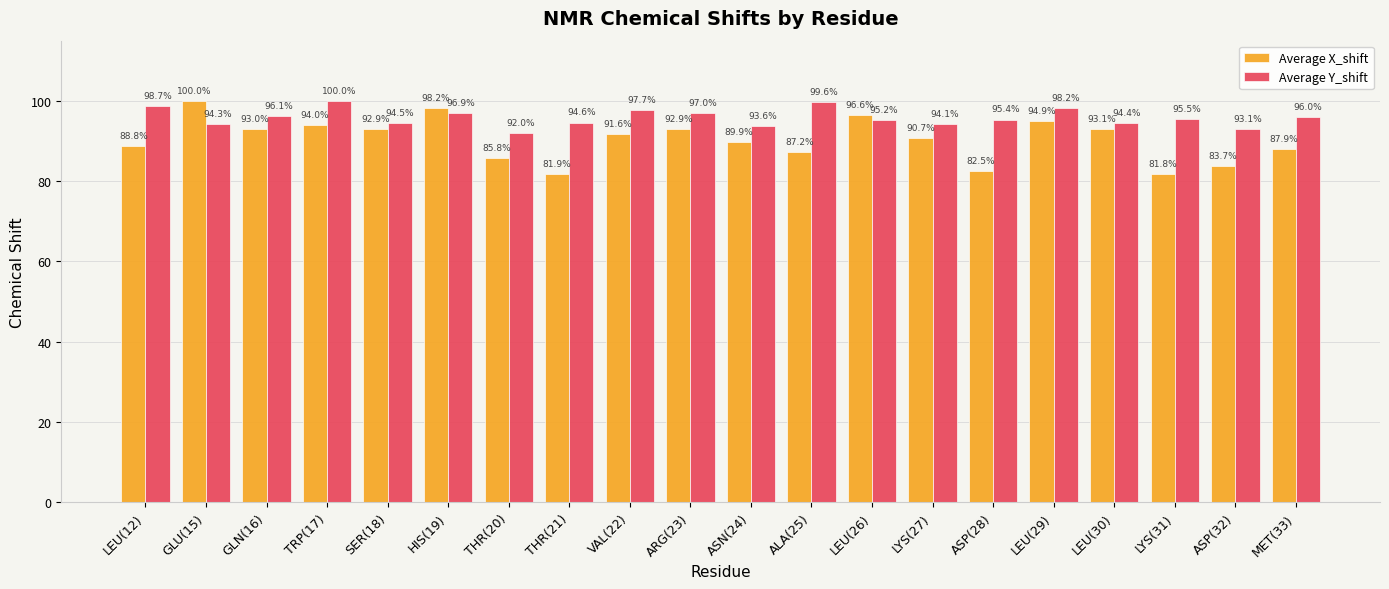

What is the minimum value shown in the chart?

81.8